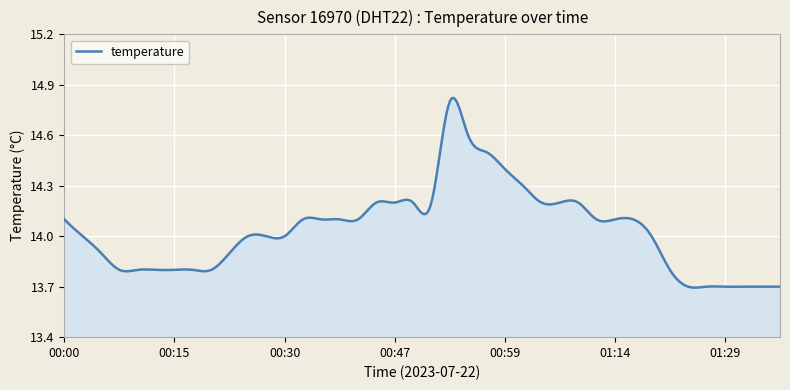

What is the difference between the second highest and second lowest values?

1.1